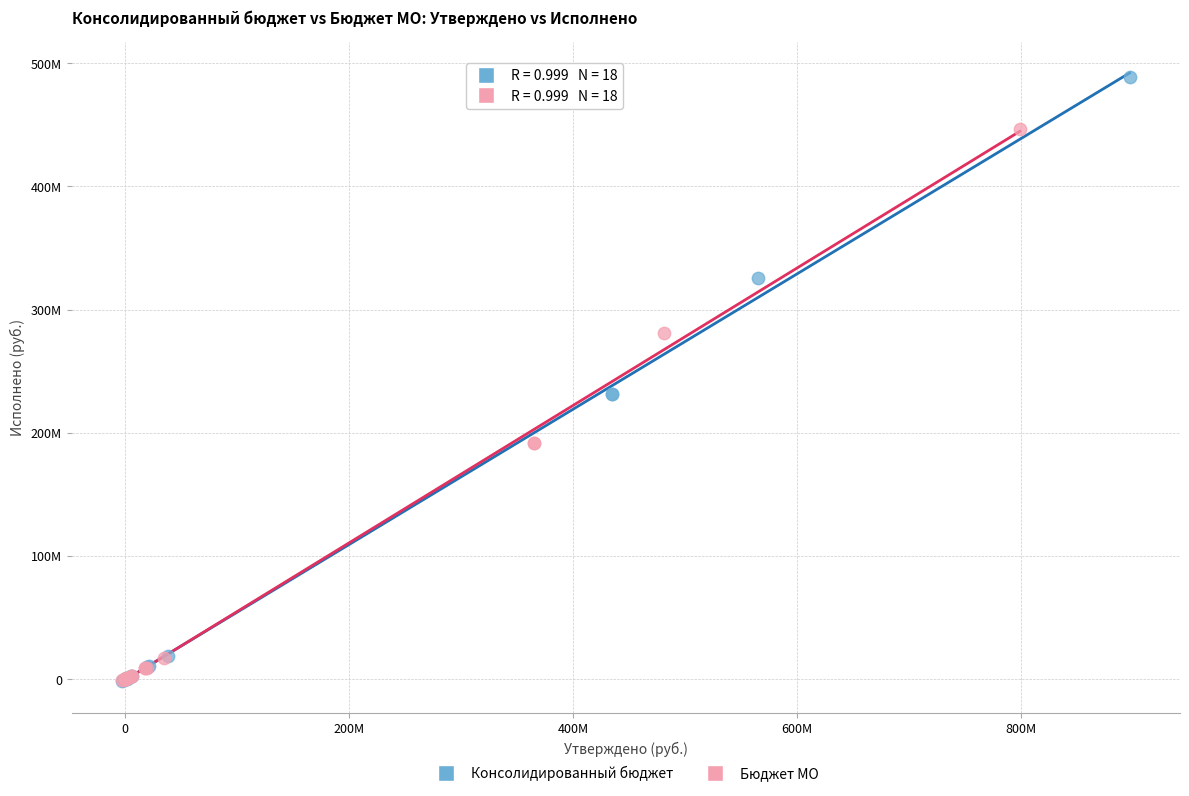

What are all the series names shown in the legend?

Консолидированный бюджет, Бюджет МО